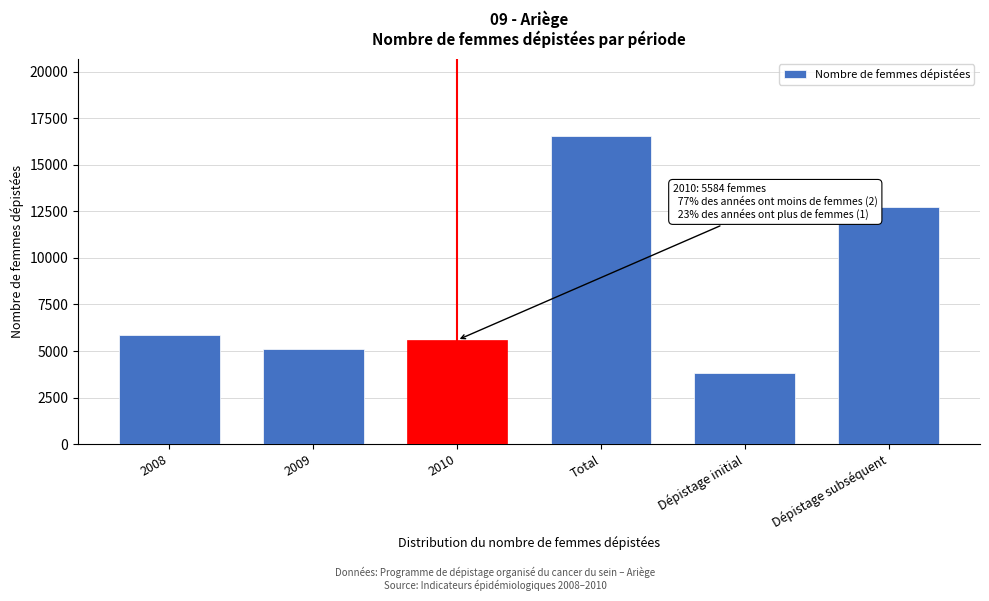

Reading left to right, what are all the values shown in this chart?

2008=5880	2009=5097	2010=5584	Total=16561	Dépistage initial=3833	Dépistage subséquent=12728